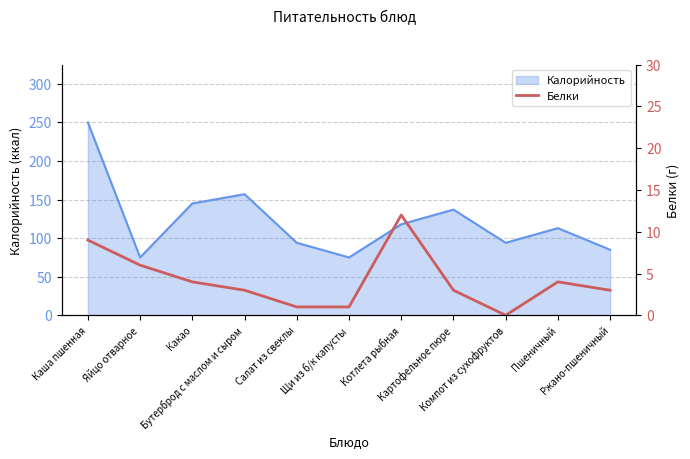

What is the minimum value for Калорийность?

75